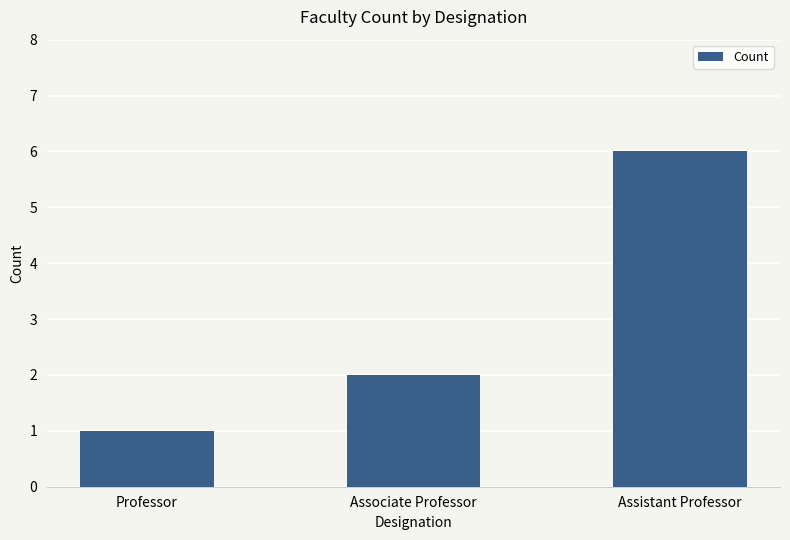

How many bars are there in total?

3